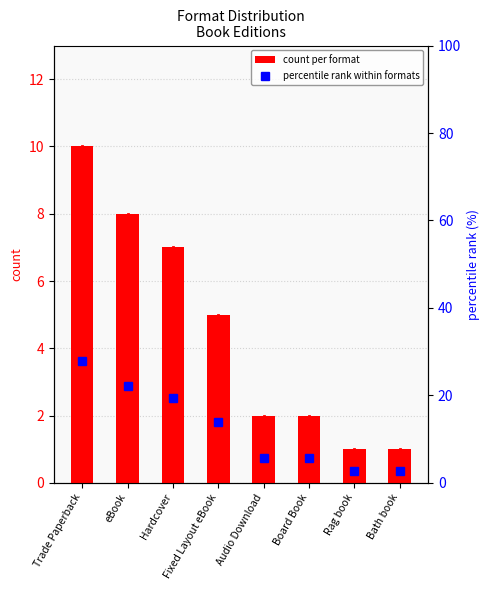

What is the label of the 6th bar from the right?

Hardcover